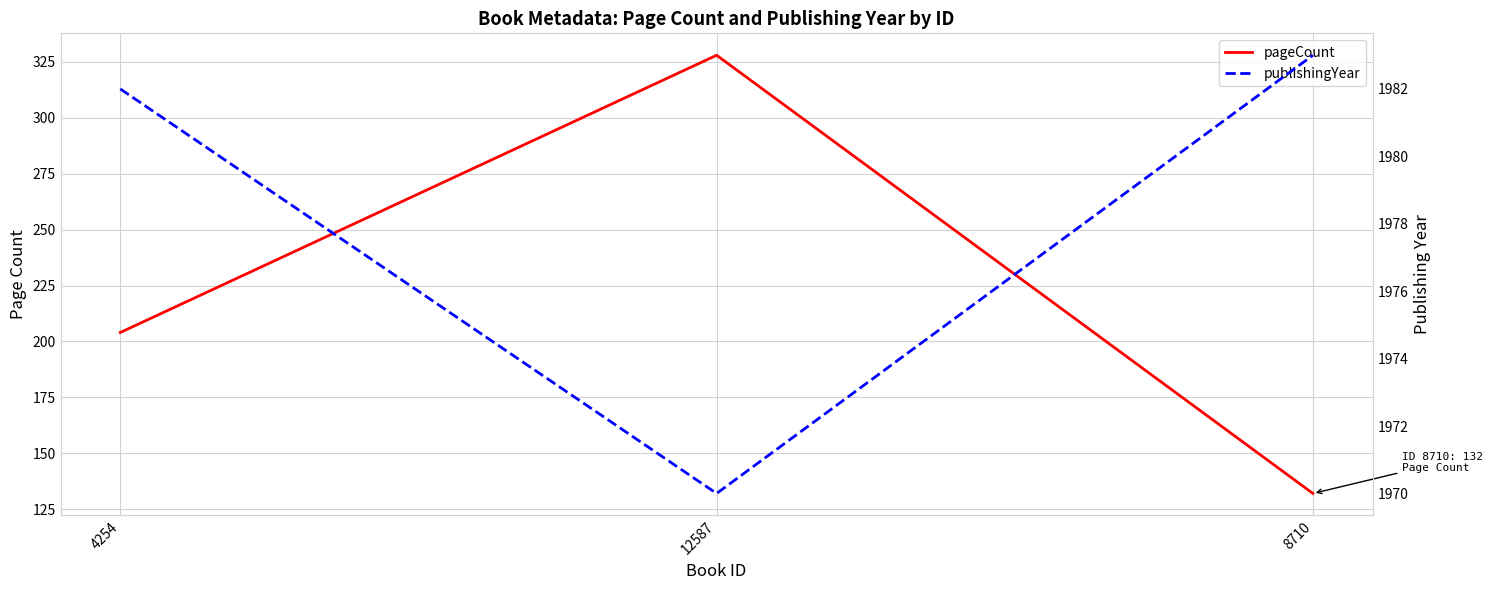

What is the difference between the pageCount values at 12587 and 8710?

196